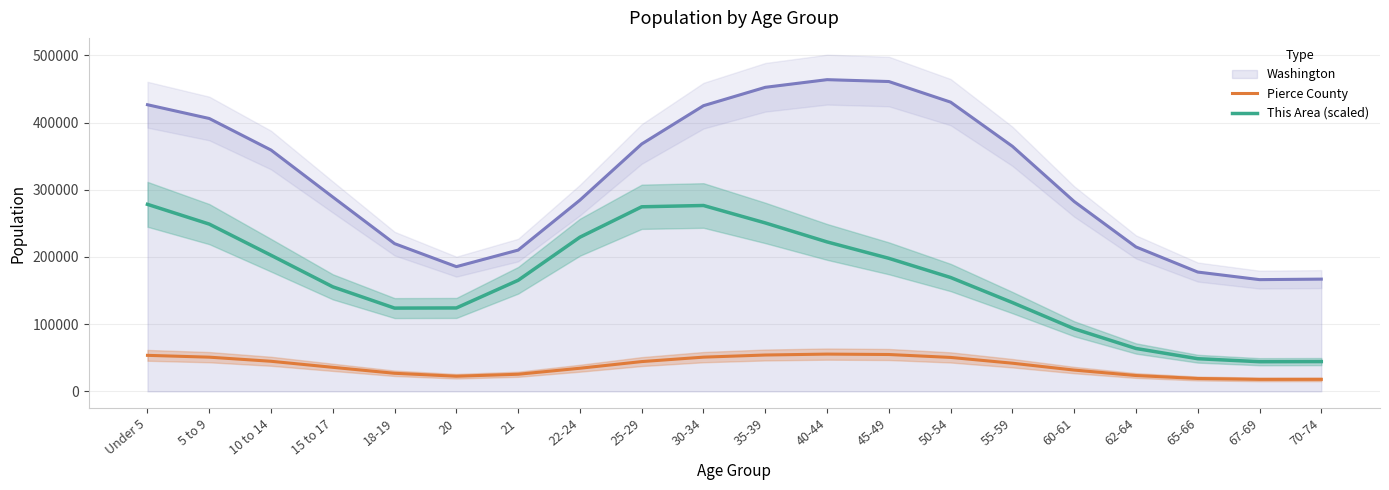

Is the value of This Area (scaled) at 10 to 14 greater than the value of Pierce County at 25-29?

Yes